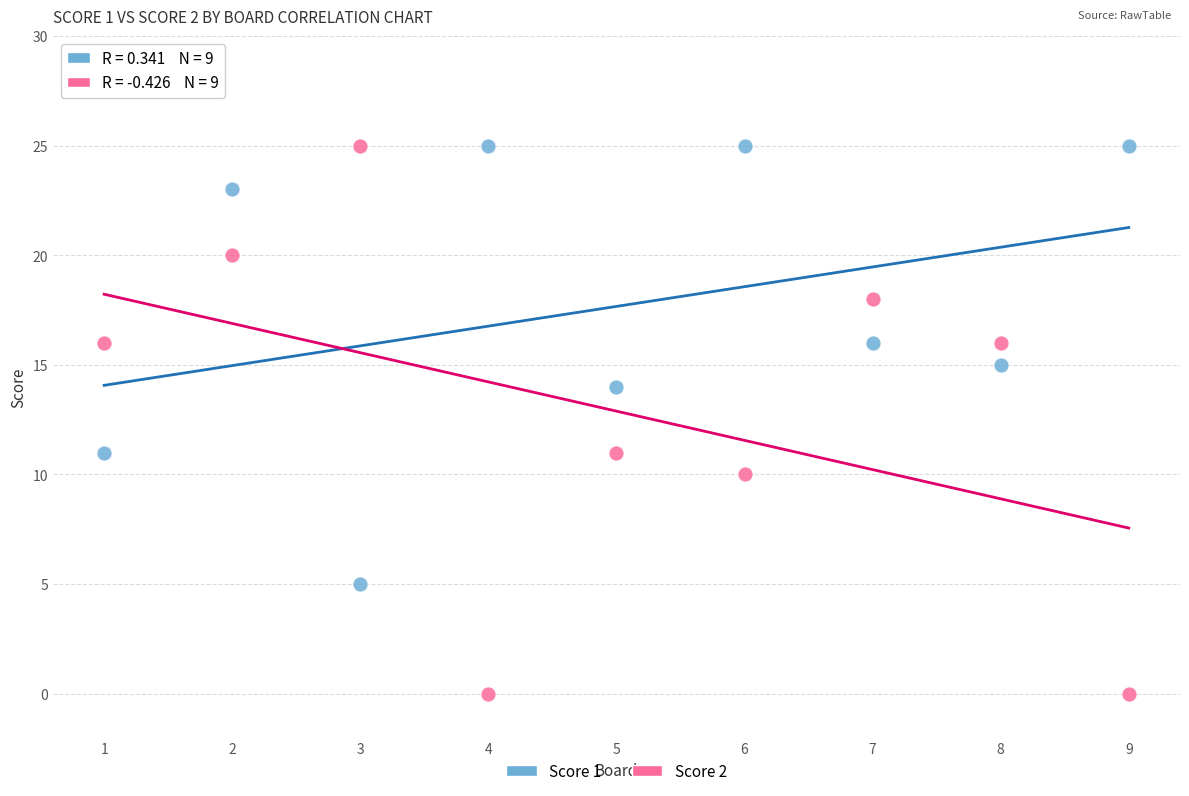

What is the X range (max minus min) for the scatter plot?

8